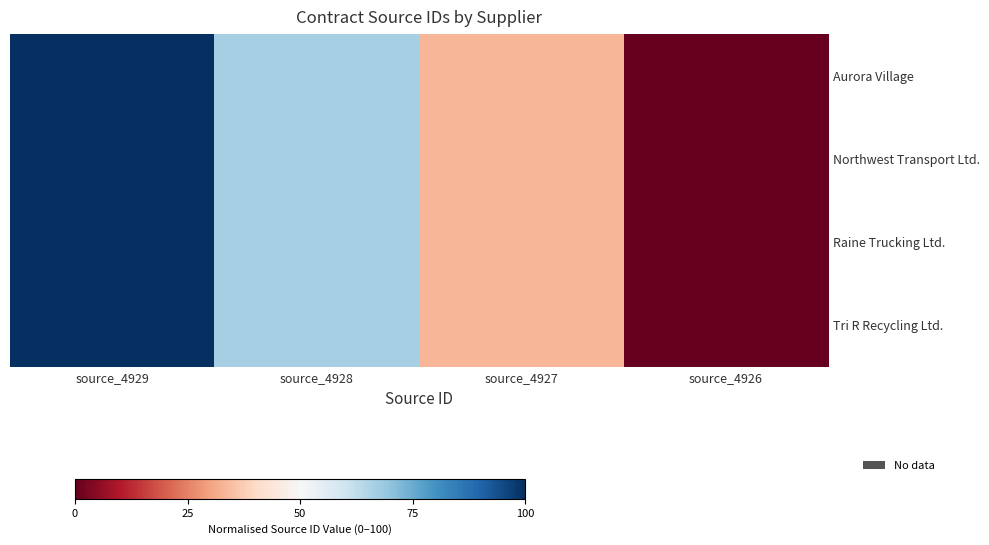

Rank the series at source_4927 from highest to lowest value.

Aurora Village, Northwest Transport Ltd., Raine Trucking Ltd., Tri R Recycling Ltd.